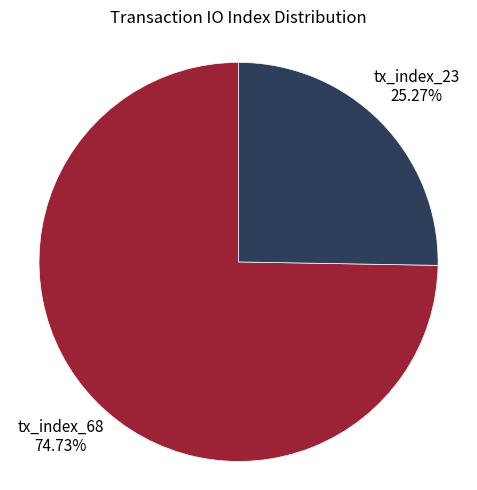

Does any single category account for the majority?

Yes